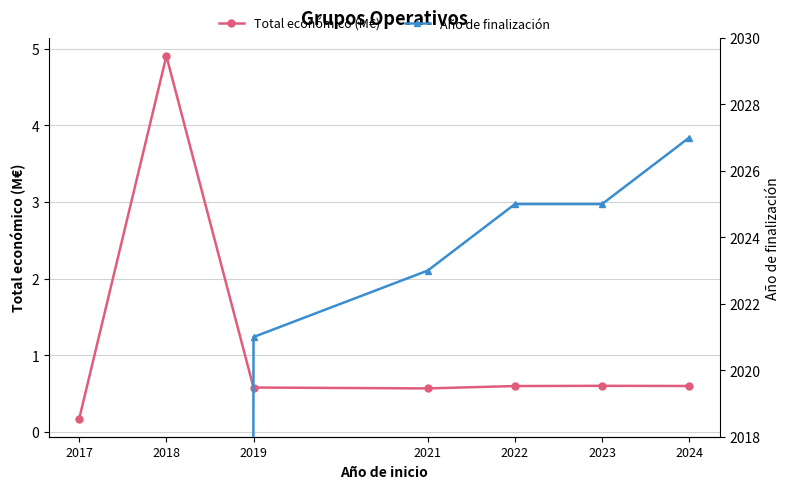

What are all the series names shown in the legend?

Total económico (M€), Año de finalización